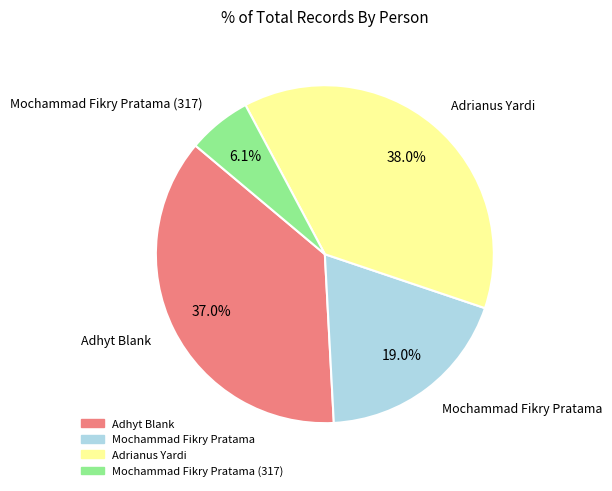

Is there a majority slice in this chart?

No